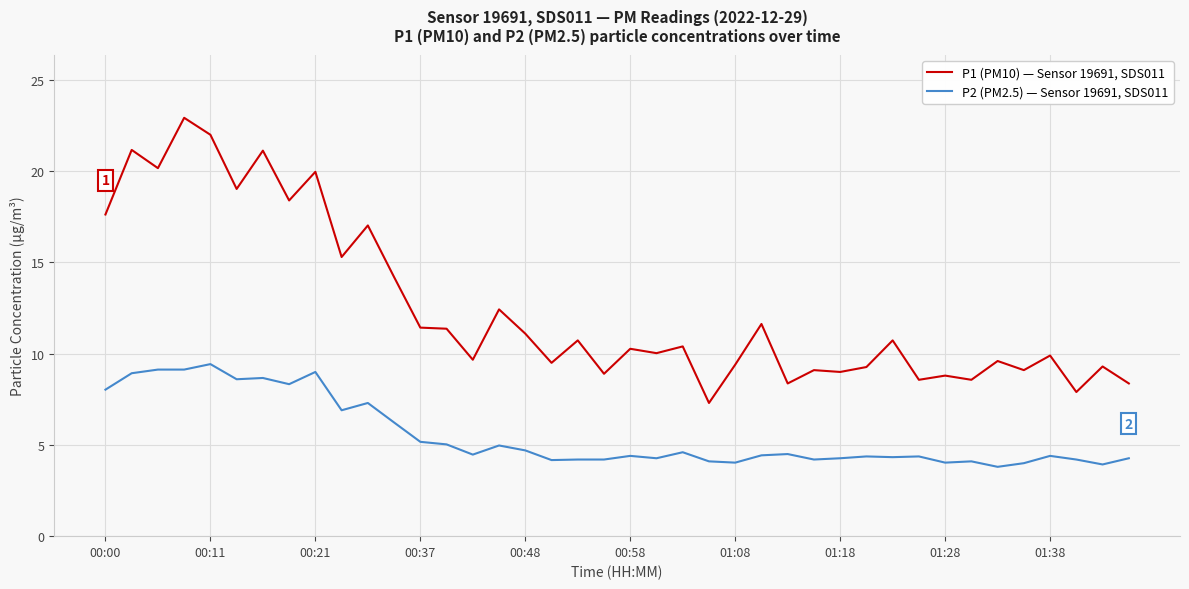

Which series has the largest range (max minus min)?

P1 (PM10) — Sensor 19691, SDS011